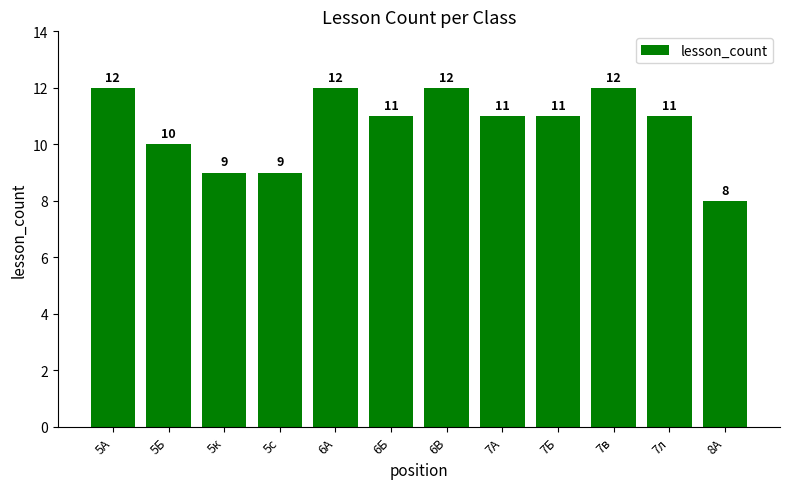

What is the value of the 6th bar from the left?

11